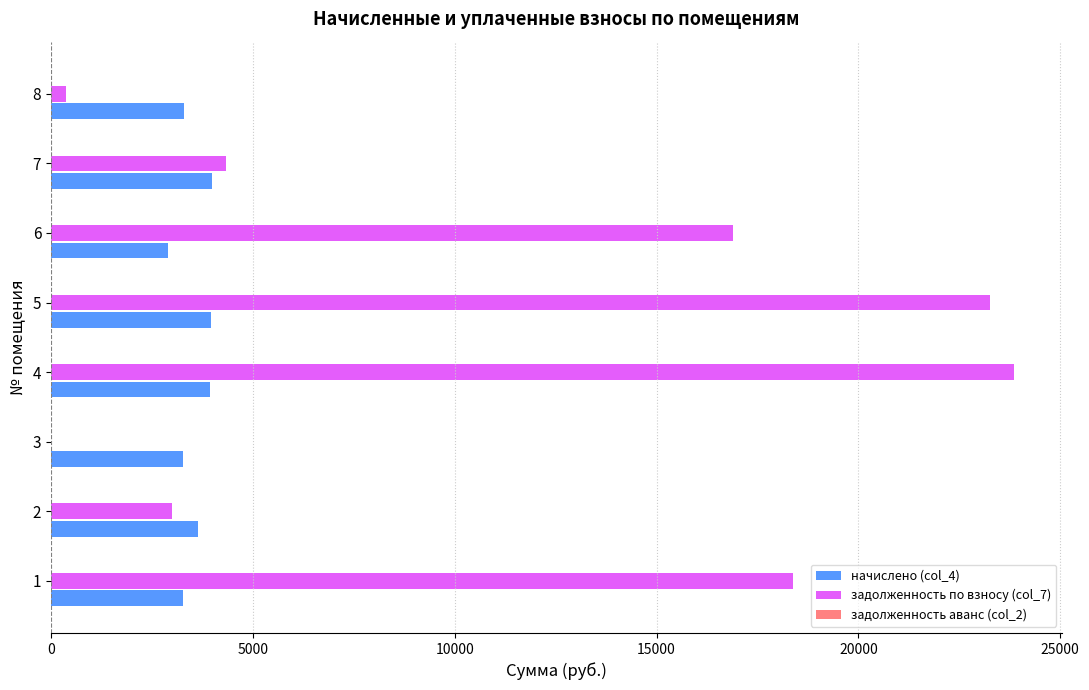

What is the total value across all series at 5?

27218.4